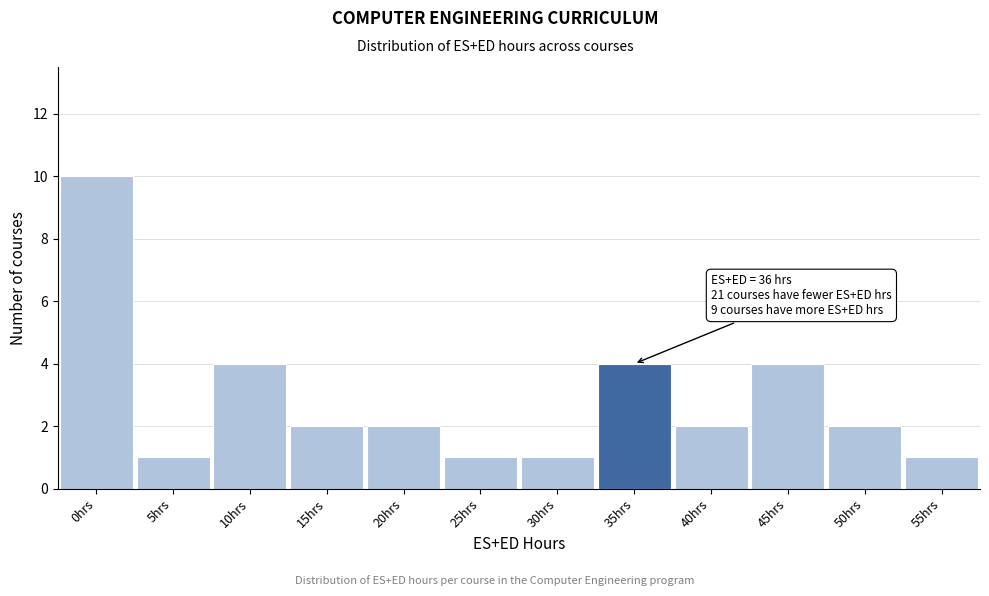

Reading left to right, list all the values displayed in this chart.

0hrs=10	5hrs=1	10hrs=4	15hrs=2	20hrs=2	25hrs=1	30hrs=1	35hrs=4	40hrs=2	45hrs=4	50hrs=2	55hrs=1